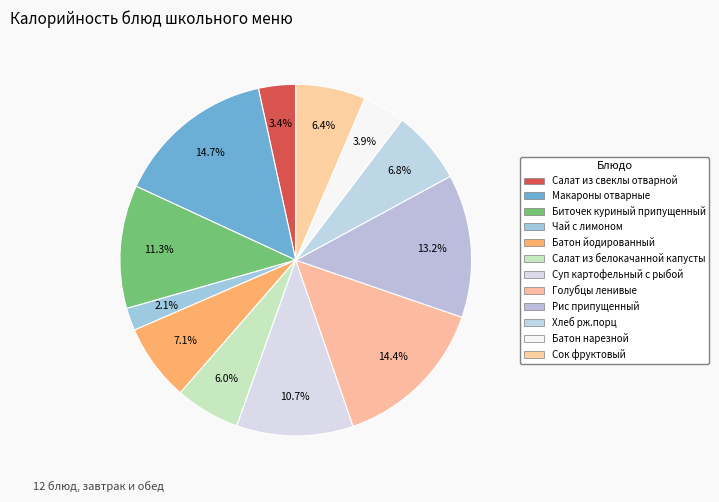

Approximately how many times larger is the value at Голубцы ленивые compared to Биточек куриный припущенный?

1.3